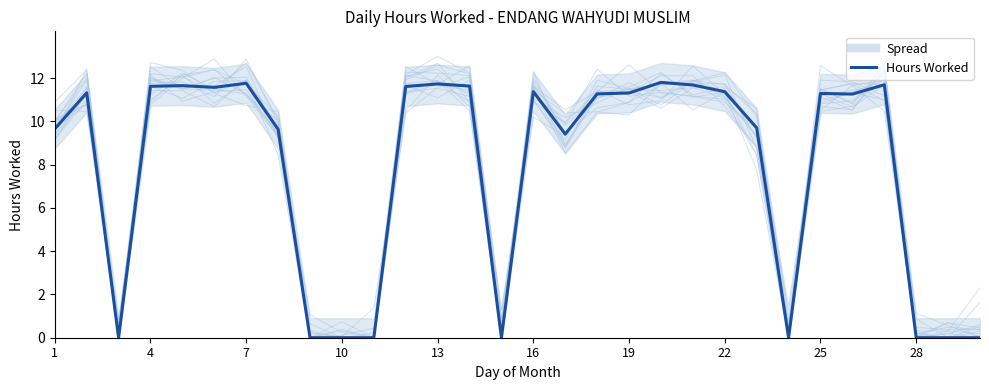

Reading right to left, extract all data points from this chart.

0.0	0.0	0.0	11.7	11.3	11.3	0.0	9.7	11.4	11.7	11.8	11.3	11.3	9.4	11.4	0.0	11.6	11.7	11.6	0.0	0.0	0.0	9.6	11.8	11.6	11.7	11.6	0.0	11.3	9.7